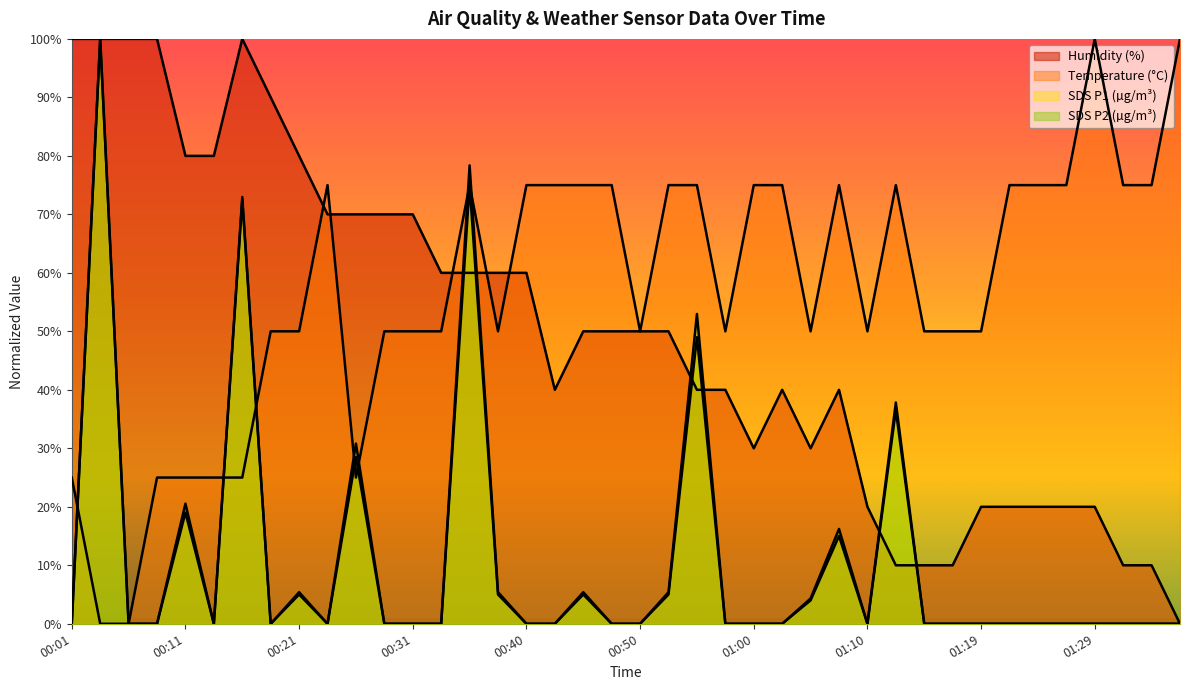

Reading left to right, transcribe all the data shown in this chart.

Temp: 00:01=25.0	00:04=0.0	00:06=0.0	00:09=25.0	00:11=25.0	00:14=25.0	00:16=25.0	00:18=50.0	00:21=50.0	00:23=75.0	00:26=25.0	00:28=50.0	00:31=50.0	00:33=50.0	00:35=75.0	00:38=50.0	00:40=75.0	00:43=75.0	00:45=75.0	00:48=75.0	00:50=50.0	00:53=75.0	00:55=75.0	00:57=50.0	01:00=75.0	01:02=75.0	01:05=50.0	01:07=75.0	01:10=50.0	01:12=75.0	01:14=50.0	01:17=50.0	01:19=50.0	01:22=75.0	01:24=75.0	01:27=75.0	01:29=100.0	01:31=75.0	01:34=75.0	01:36=100.0
Humidity: 00:01=100.0	00:04=100.0	00:06=100.0	00:09=100.0	00:11=80.0	00:14=80.0	00:16=100.0	00:18=90.0	00:21=80.0	00:23=70.0	00:26=70.0	00:28=70.0	00:31=70.0	00:33=60.0	00:35=60.0	00:38=60.0	00:40=60.0	00:43=40.0	00:45=50.0	00:48=50.0	00:50=50.0	00:53=50.0	00:55=40.0	00:57=40.0	01:00=30.0	01:02=40.0	01:05=30.0	01:07=40.0	01:10=20.0	01:12=10.0	01:14=10.0	01:17=10.0	01:19=20.0	01:22=20.0	01:24=20.0	01:27=20.0	01:29=20.0	01:31=10.0	01:34=10.0	01:36=0.0
SDS_P1: 00:01=0.0	00:04=100.0	00:06=0.0	00:09=0.0	00:11=19.0	00:14=0.0	00:16=72.5	00:18=0.0	00:21=5.0	00:23=0.0	00:26=28.5	00:28=0.0	00:31=0.0	00:33=0.0	00:35=75.0	00:38=5.0	00:40=0.0	00:43=0.0	00:45=5.0	00:48=0.0	00:50=0.0	00:53=5.0	00:55=49.0	00:57=0.0	01:00=0.0	01:02=0.0	01:05=4.0	01:07=15.0	01:10=0.0	01:12=36.5	01:14=0.0	01:17=0.0	01:19=0.0	01:22=0.0	01:24=0.0	01:27=0.0	01:29=0.0	01:31=0.0	01:34=0.0	01:36=0.0
SDS_P2: 00:01=0.0	00:04=100.0	00:06=0.0	00:09=0.0	00:11=20.5	00:14=0.0	00:16=73.0	00:18=0.0	00:21=5.4	00:23=0.0	00:26=30.8	00:28=0.0	00:31=0.0	00:33=0.0	00:35=78.4	00:38=5.4	00:40=0.0	00:43=0.0	00:45=5.4	00:48=0.0	00:50=0.0	00:53=5.4	00:55=53.0	00:57=0.0	01:00=0.0	01:02=0.0	01:05=4.3	01:07=16.2	01:10=0.0	01:12=37.8	01:14=0.0	01:17=0.0	01:19=0.0	01:22=0.0	01:24=0.0	01:27=0.0	01:29=0.0	01:31=0.0	01:34=0.0	01:36=0.0